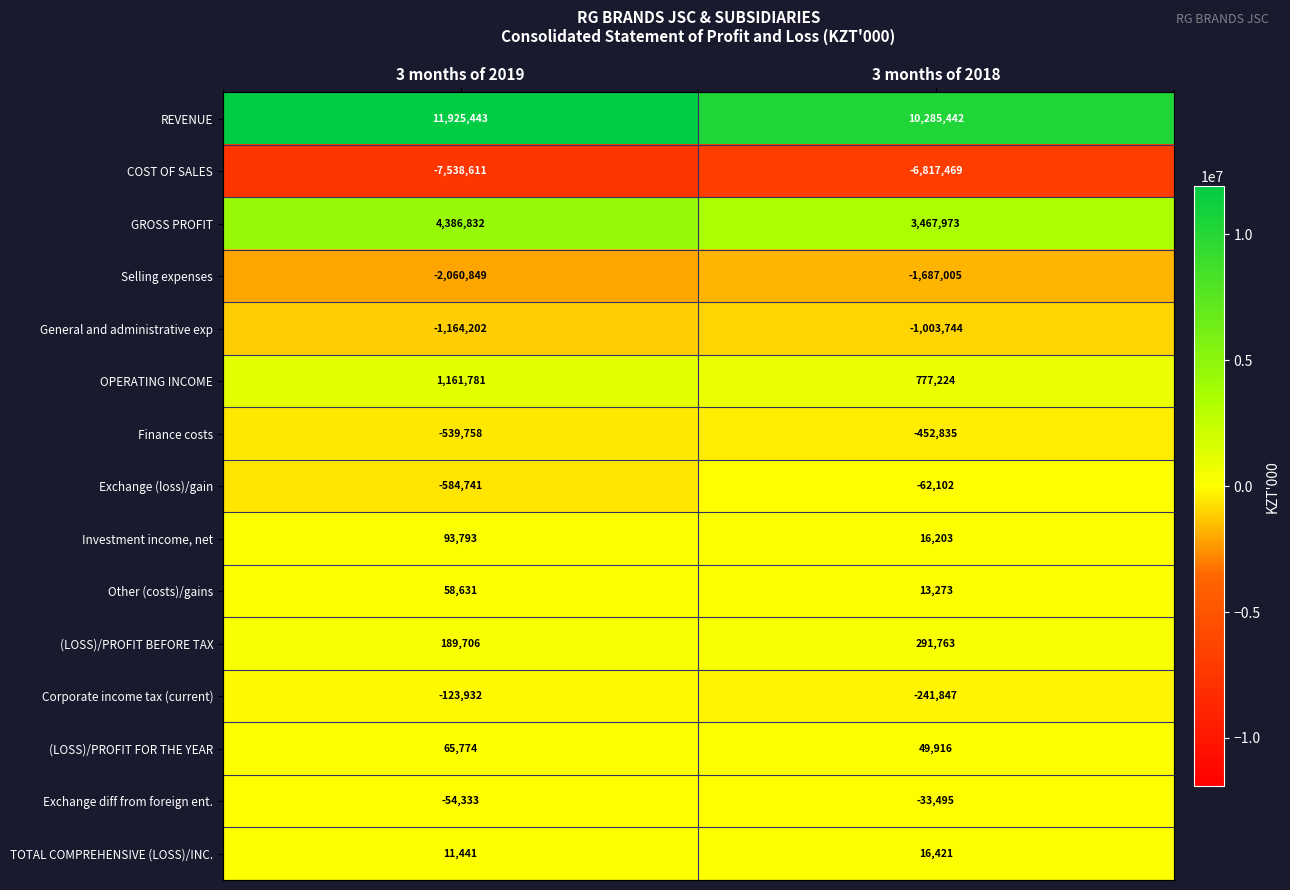

At 3 months of 2018, list the series in order from smallest to largest.

COST OF SALES, Selling expenses, General and administrative exp, Finance costs, Corporate income tax (current), Exchange (loss)/gain, Exchange diff from foreign ent., Other (costs)/gains, Investment income, net, TOTAL COMPREHENSIVE (LOSS)/INC., (LOSS)/PROFIT FOR THE YEAR, (LOSS)/PROFIT BEFORE TAX, OPERATING INCOME, GROSS PROFIT, REVENUE